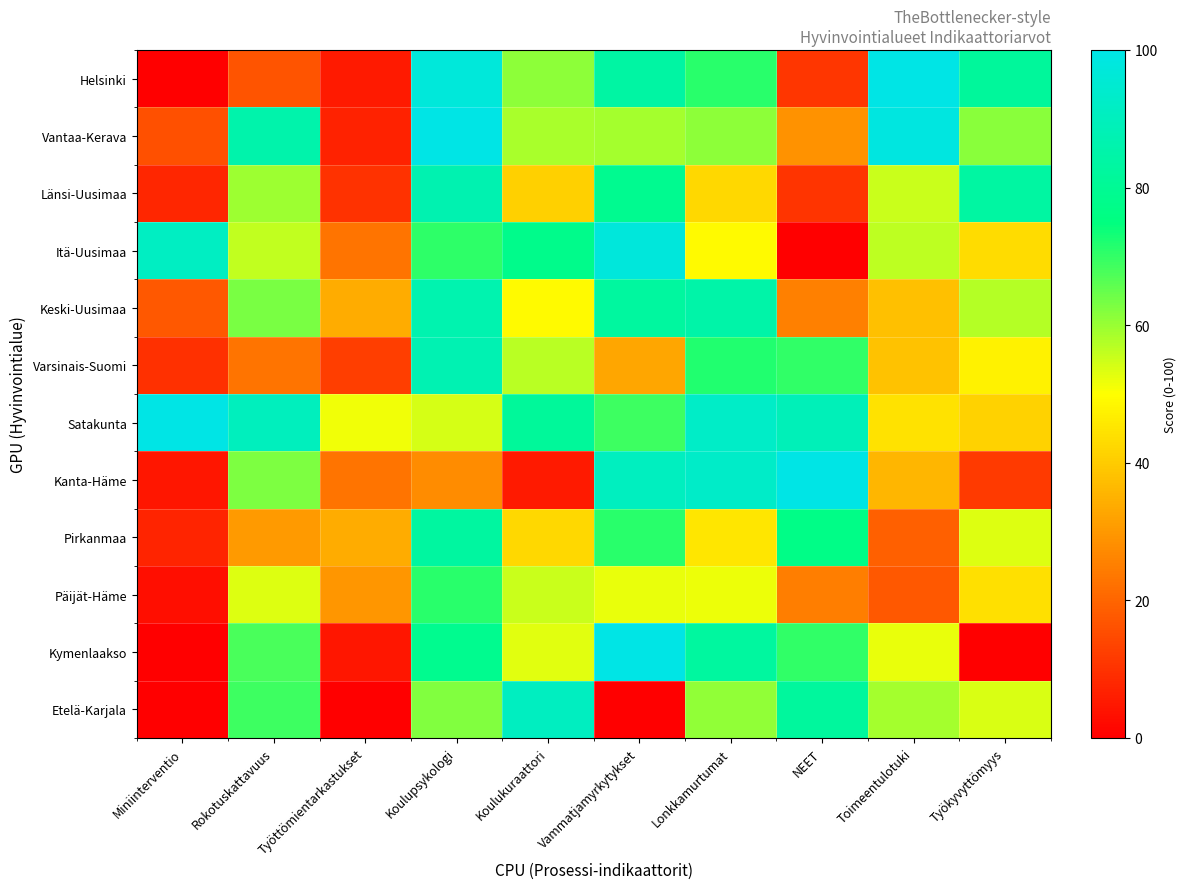

Reading right to left, extract all data points from this chart.

Helsinki: Työkyvyttömyys=81.7	Toimeentulotuki=100.0	NEET=10.6	Lonkkamurtumat=70.9	Vammatjamyrkytykset=83.6	Koulukuraattori=61.3	Koulupsykologi=97.2	Työttömientarkastukset=5.3	Rokotuskattavuus=16.6	Miniinterventio=0.0
Vantaa-Kerava: Työkyvyttömyys=61.5	Toimeentulotuki=98.7	NEET=28.9	Lonkkamurtumat=61.3	Vammatjamyrkytykset=58.7	Koulukuraattori=58.6	Koulupsykologi=100.0	Työttömientarkastukset=6.7	Rokotuskattavuus=85.8	Miniinterventio=15.8
Länsi-Uusimaa: Työkyvyttömyys=83.2	Toimeentulotuki=55.5	NEET=10.2	Lonkkamurtumat=42.4	Vammatjamyrkytykset=79.1	Koulukuraattori=40.7	Koulupsykologi=86.8	Työttömientarkastukset=10.0	Rokotuskattavuus=59.6	Miniinterventio=7.6
Itä-Uusimaa: Työkyvyttömyys=43.3	Toimeentulotuki=56.3	NEET=0.0	Lonkkamurtumat=49.1	Vammatjamyrkytykset=97.6	Koulukuraattori=78.1	Koulupsykologi=70.3	Työttömientarkastukset=22.9	Rokotuskattavuus=56.1	Miniinterventio=91.2
Keski-Uusimaa: Työkyvyttömyys=57.0	Toimeentulotuki=37.6	NEET=25.3	Lonkkamurtumat=84.8	Vammatjamyrkytykset=82.8	Koulukuraattori=49.1	Koulupsykologi=86.4	Työttömientarkastukset=33.6	Rokotuskattavuus=63.0	Miniinterventio=17.4
Varsinais-Suomi: Työkyvyttömyys=47.3	Toimeentulotuki=38.0	NEET=70.0	Lonkkamurtumat=71.5	Vammatjamyrkytykset=32.5	Koulukuraattori=56.8	Koulupsykologi=87.2	Työttömientarkastukset=12.4	Rokotuskattavuus=22.9	Miniinterventio=9.4
Satakunta: Työkyvyttömyys=41.1	Toimeentulotuki=44.2	NEET=88.9	Lonkkamurtumat=92.4	Vammatjamyrkytykset=68.8	Koulukuraattori=81.4	Koulupsykologi=53.9	Työttömientarkastukset=51.3	Rokotuskattavuus=90.0	Miniinterventio=100.0
Kanta-Häme: Työkyvyttömyys=11.4	Toimeentulotuki=35.6	NEET=100.0	Lonkkamurtumat=92.7	Vammatjamyrkytykset=90.4	Koulukuraattori=5.3	Koulupsykologi=27.4	Työttömientarkastukset=22.7	Rokotuskattavuus=62.9	Miniinterventio=4.4
Pirkanmaa: Työkyvyttömyys=53.4	Toimeentulotuki=19.0	NEET=76.8	Lonkkamurtumat=44.9	Vammatjamyrkytykset=70.9	Koulukuraattori=42.6	Koulupsykologi=82.9	Työttömientarkastukset=33.8	Rokotuskattavuus=30.3	Miniinterventio=7.2
Päijät-Häme: Työkyvyttömyys=43.9	Toimeentulotuki=17.4	NEET=24.6	Lonkkamurtumat=51.9	Vammatjamyrkytykset=52.0	Koulukuraattori=55.2	Koulupsykologi=70.8	Työttömientarkastukset=29.3	Rokotuskattavuus=53.4	Miniinterventio=2.9
Kymenlaakso: Työkyvyttömyys=0.0	Toimeentulotuki=52.1	NEET=70.2	Lonkkamurtumat=82.4	Vammatjamyrkytykset=100.0	Koulukuraattori=53.1	Koulupsykologi=78.8	Työttömientarkastukset=4.4	Rokotuskattavuus=67.7	Miniinterventio=0.1
Etelä-Karjala: Työkyvyttömyys=53.7	Toimeentulotuki=58.7	NEET=82.2	Lonkkamurtumat=60.7	Vammatjamyrkytykset=0.0	Koulukuraattori=90.7	Koulupsykologi=62.2	Työttömientarkastukset=0.0	Rokotuskattavuus=69.0	Miniinterventio=0.2